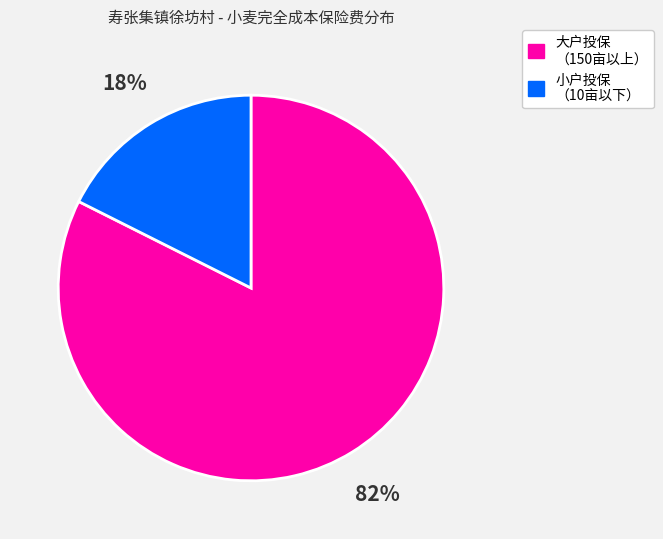

To the nearest percent, what is the average slice percentage?

50%